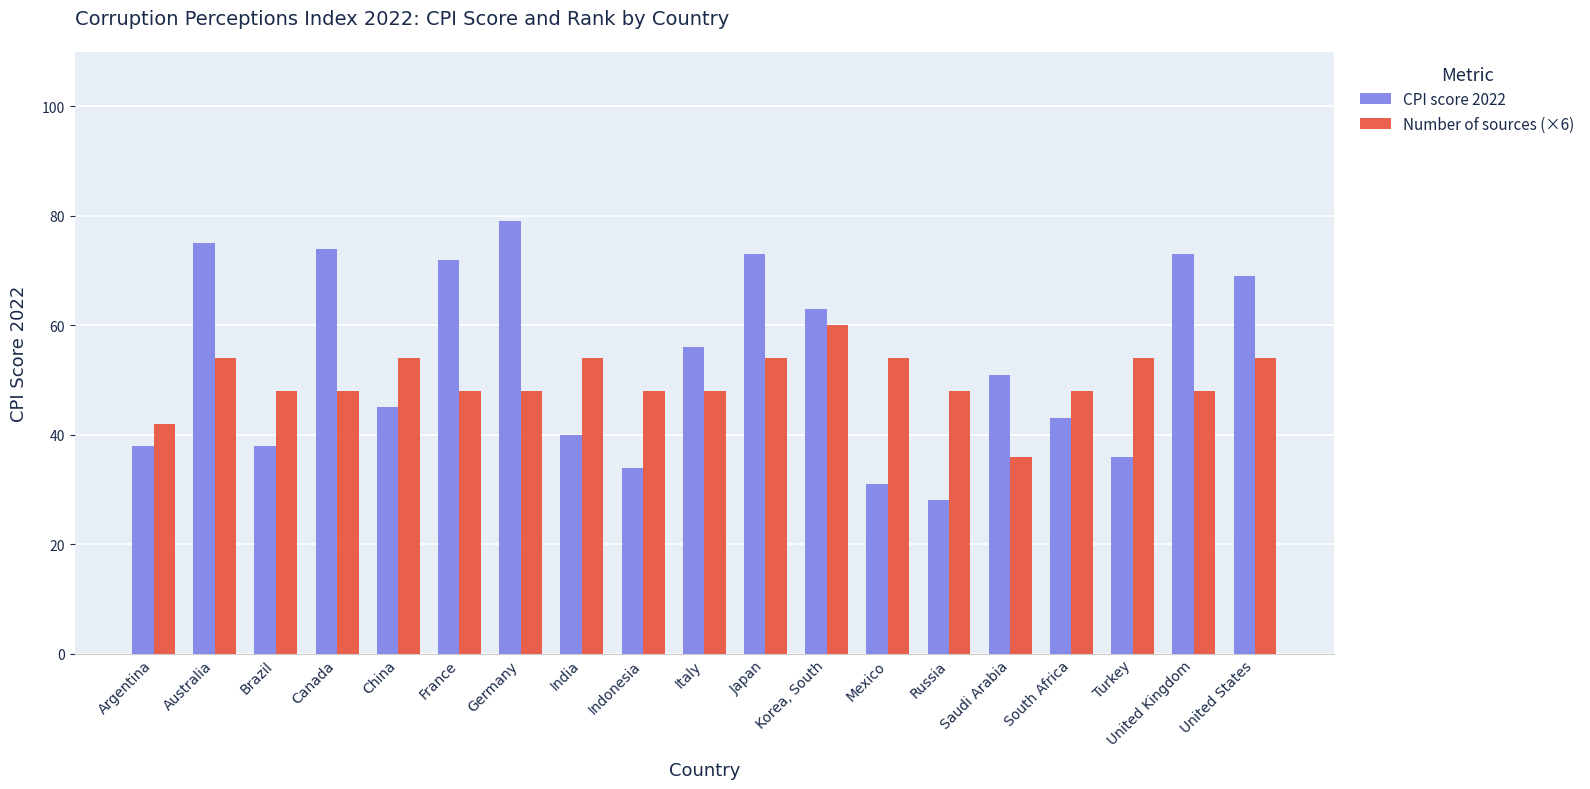

Are the bars horizontal?

No